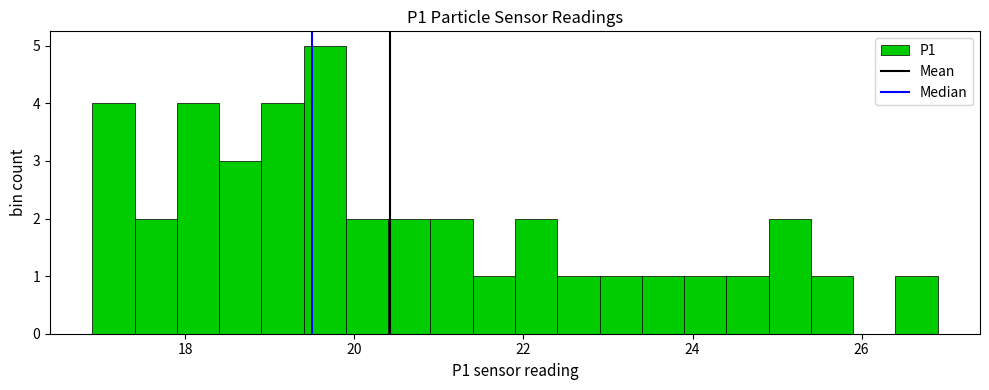

Read against the x-axis, roughly where is the centre of the tallest bar?

19.6